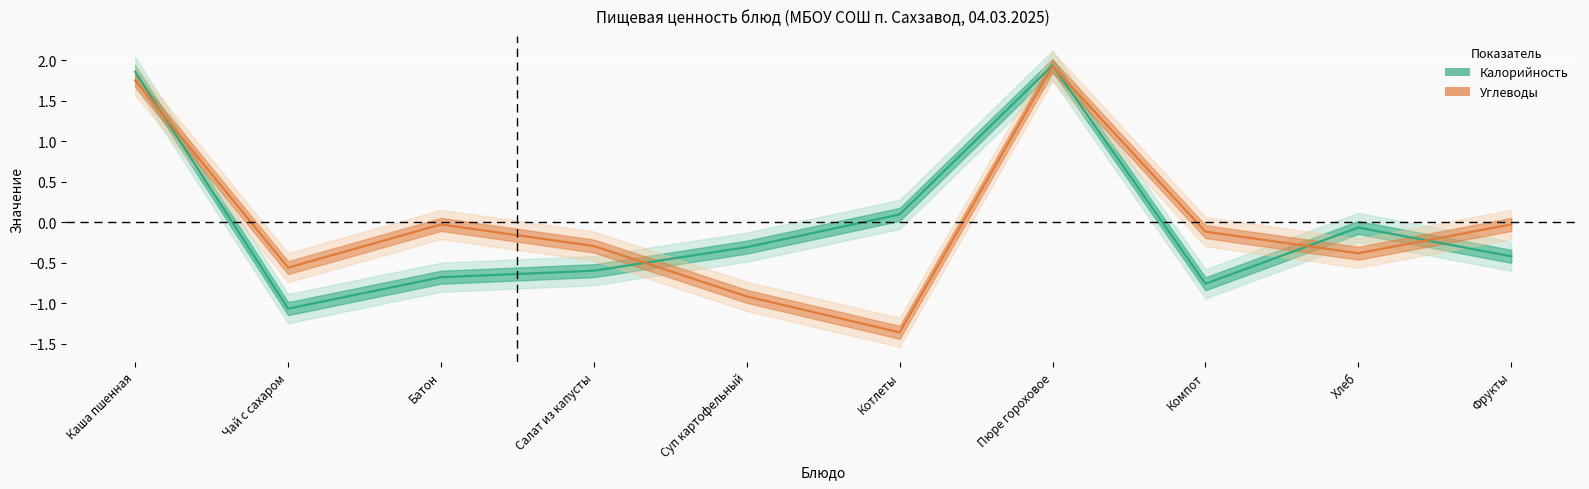

At which category is the sum across all series the highest?

Пюре гороховое